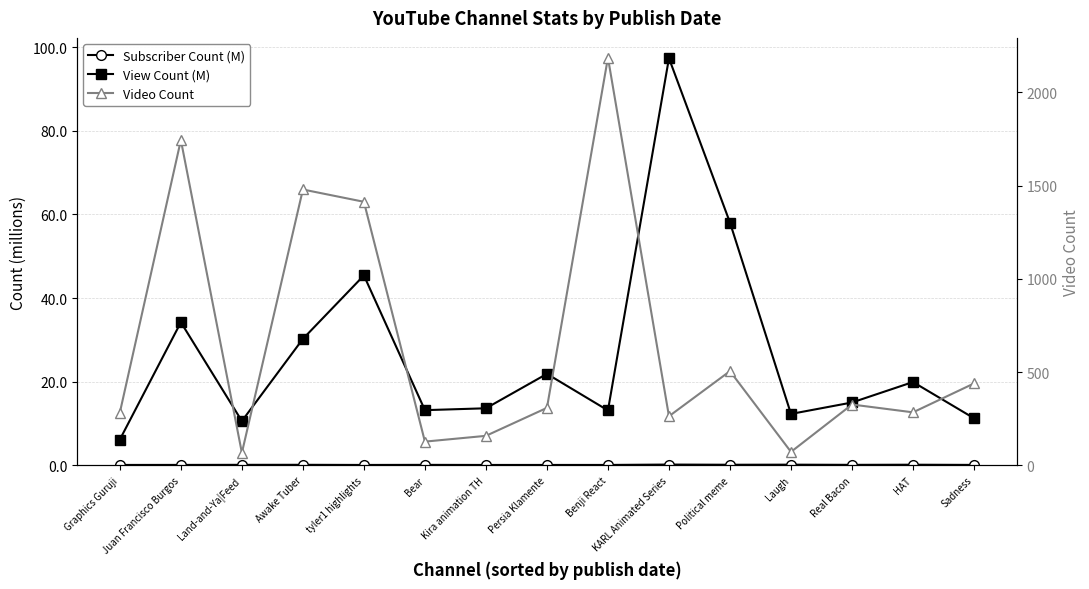

Reading left to right, list all the values displayed in this chart.

Subscriber Count (M): Graphics Guruji=0.1	Juan Francisco Burgos=0.1	Land-and-Ya|Feed=0.1	Awake Tuber=0.1	tyler1 highlights=0.1	Bear=0.1	Kira animation TH=0.1	Persia Klamente=0.1	Benji React=0.1	KARL Animated Series=0.2	Political meme=0.1	Laugh=0.2	Real Bacon=0.1	HAT=0.1	Sadness=0.1
View Count (M): Graphics Guruji=6.2	Juan Francisco Burgos=34.2	Land-and-Ya|Feed=10.6	Awake Tuber=30.2	tyler1 highlights=45.4	Bear=13.2	Kira animation TH=13.6	Persia Klamente=21.9	Benji React=13.1	KARL Animated Series=97.4	Political meme=58.1	Laugh=12.3	Real Bacon=15.0	HAT=19.9	Sadness=11.3
Video Count: Graphics Guruji=283.0	Juan Francisco Burgos=1744.0	Land-and-Ya|Feed=67.0	Awake Tuber=1479.0	tyler1 highlights=1413.0	Bear=127.0	Kira animation TH=158.0	Persia Klamente=308.0	Benji React=2186.0	KARL Animated Series=263.0	Political meme=505.0	Laugh=72.0	Real Bacon=326.0	HAT=284.0	Sadness=439.0